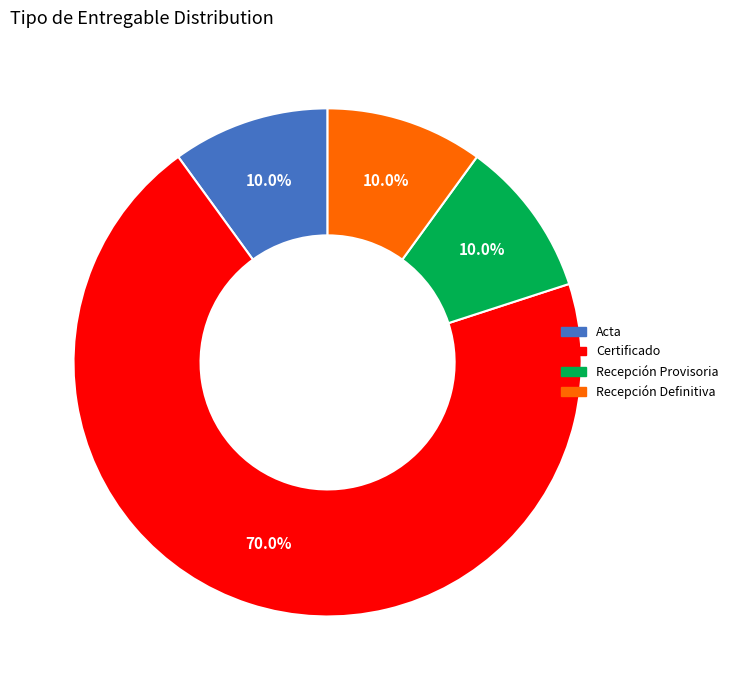

To the nearest percent, what percentage of the pie is Recepción Definitiva?

10%